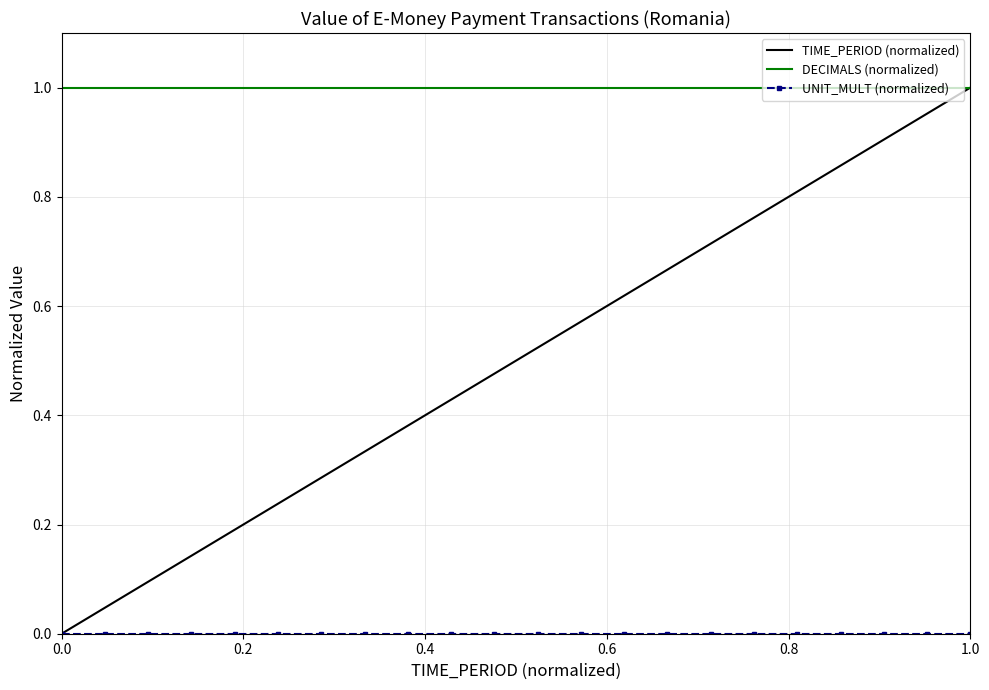

Which series has the largest total across all categories?

DECIMALS (normalized)